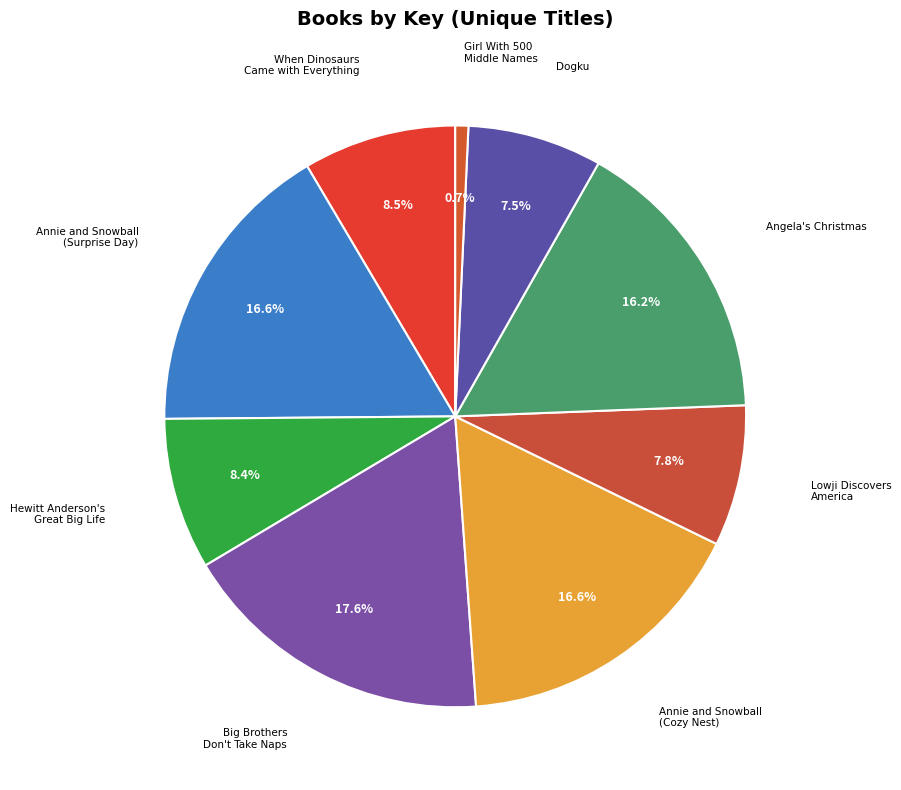

How many slices are in this pie chart?

9